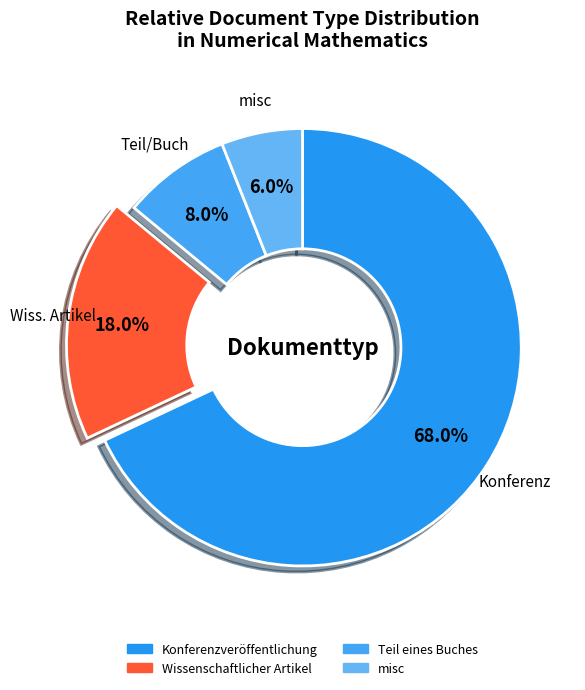

What is the largest slice in the pie chart?

Konferenzveröffentlichung